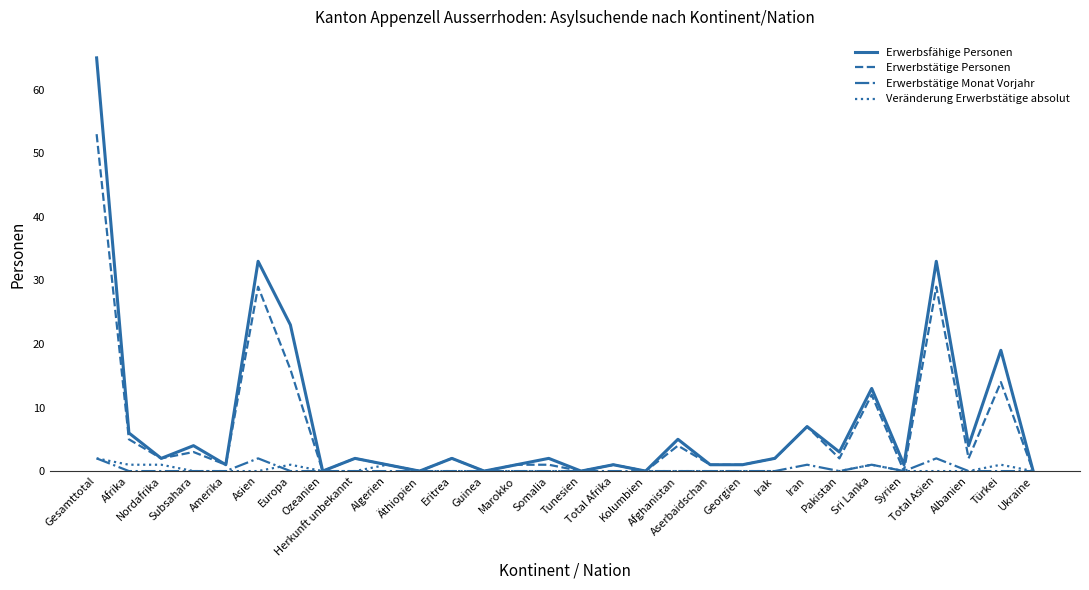

At how many categories does at least one series exceed 35?

1